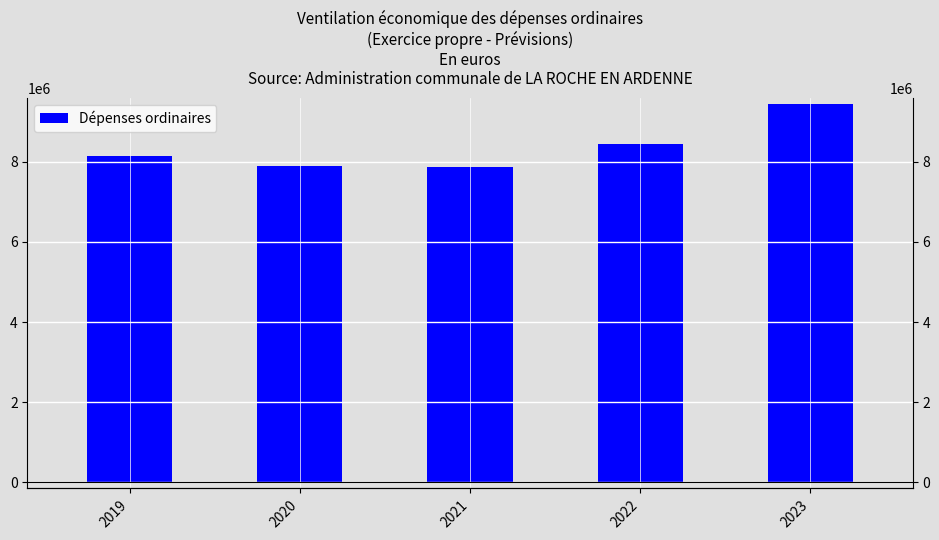

Reading left to right, what are all the values shown in this chart?

8141517.8	7905835.9	7876339.1	8457256.2	9438549.2